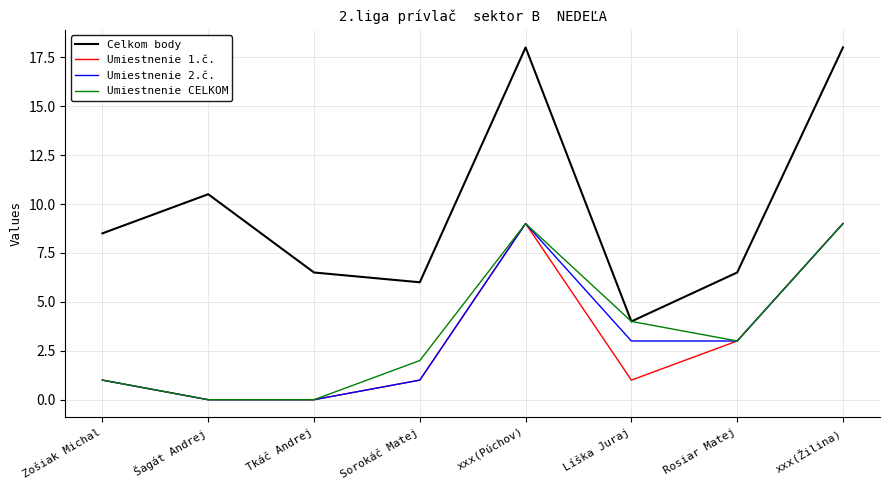

What is the maximum value for Umiestnenie CELKOM?

9.0